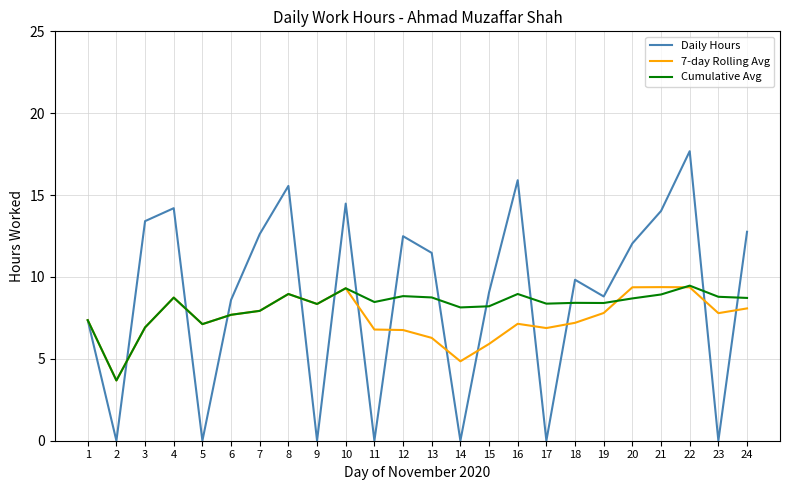

Rank the series at 11 from highest to lowest value.

Cumulative Avg, 7-day Rolling Avg, Daily Hours